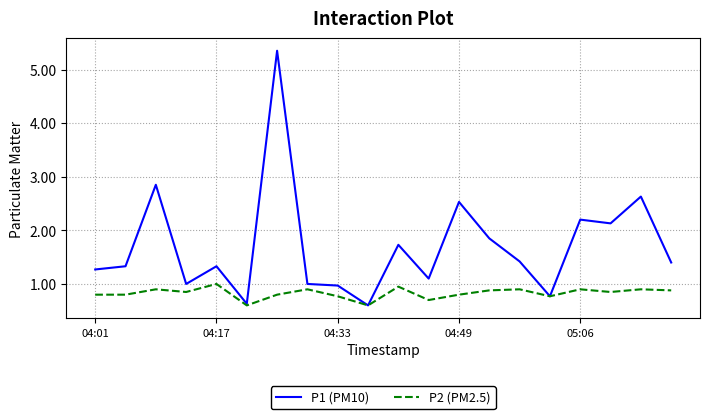

Which series has the largest total across all categories?

P1 (PM10)